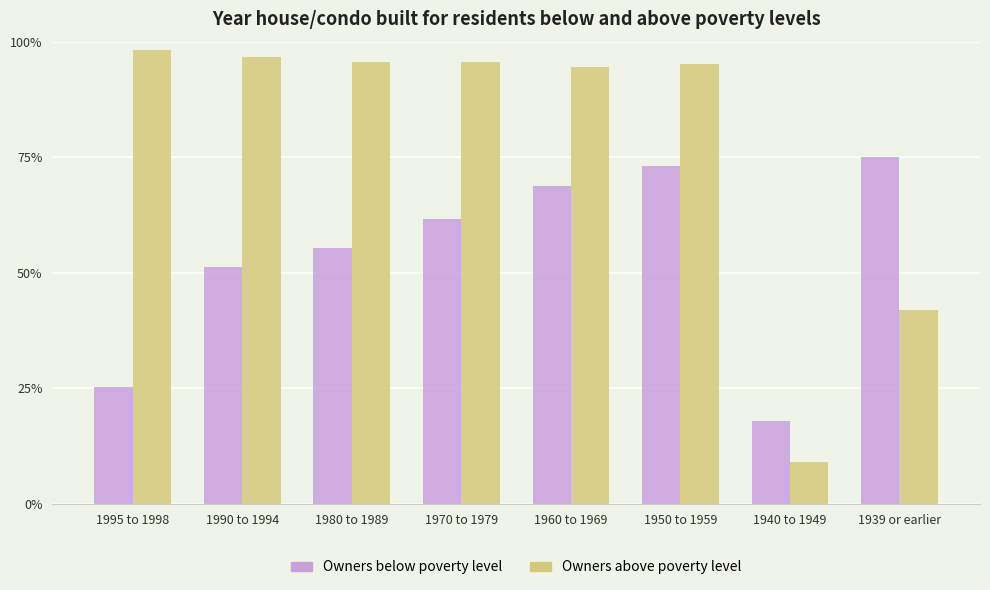

How many bars are there in total?

16